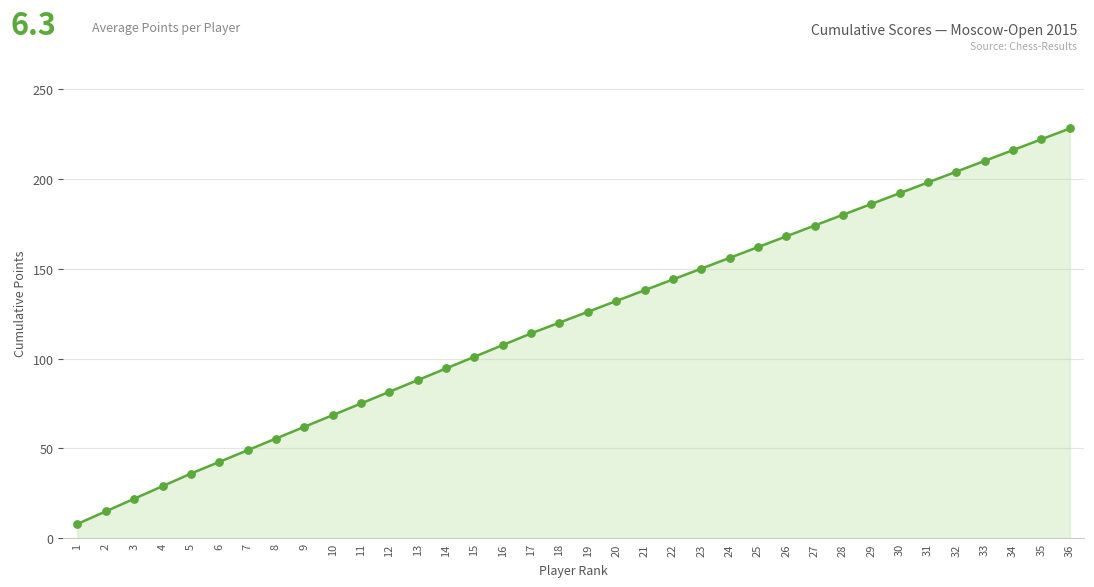

True or false: the data shows 186.0 at 29.

True